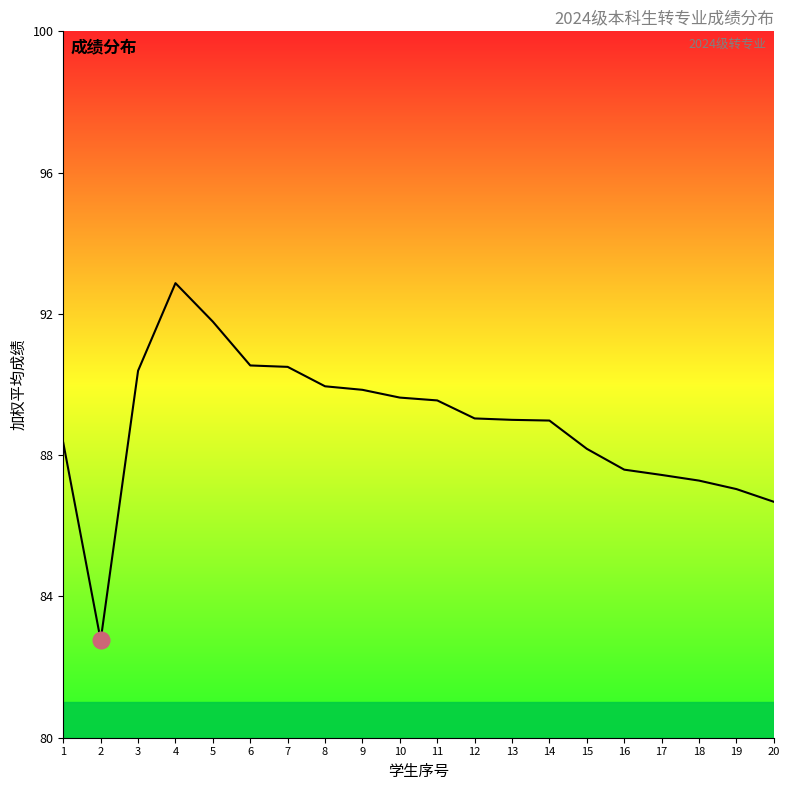

Which has a higher value, 16 or 7?

7